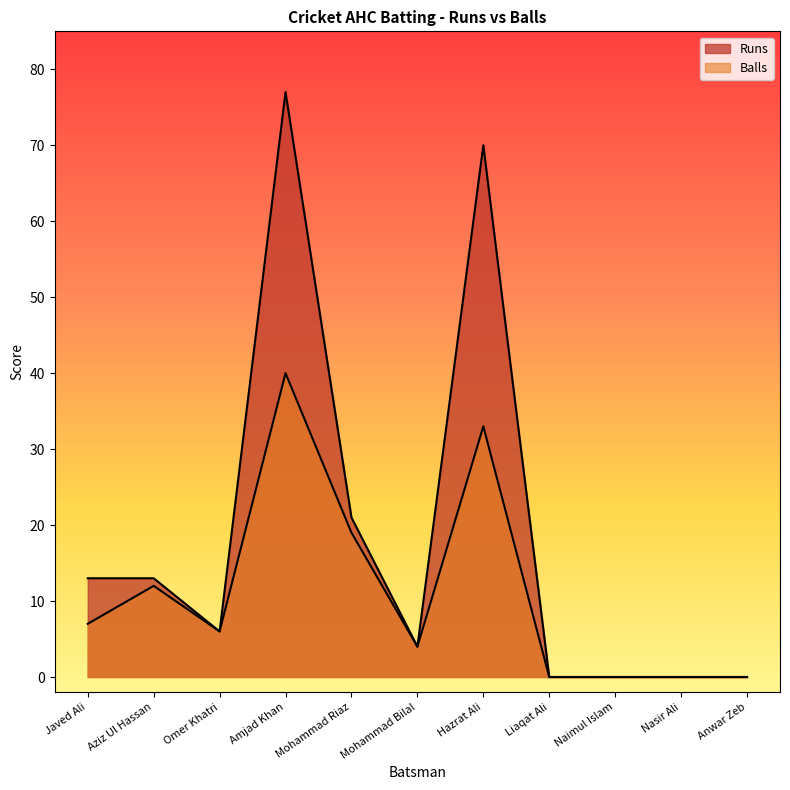

Which has a higher value, Nasir Ali or Aziz Ul Hassan?

Aziz Ul Hassan